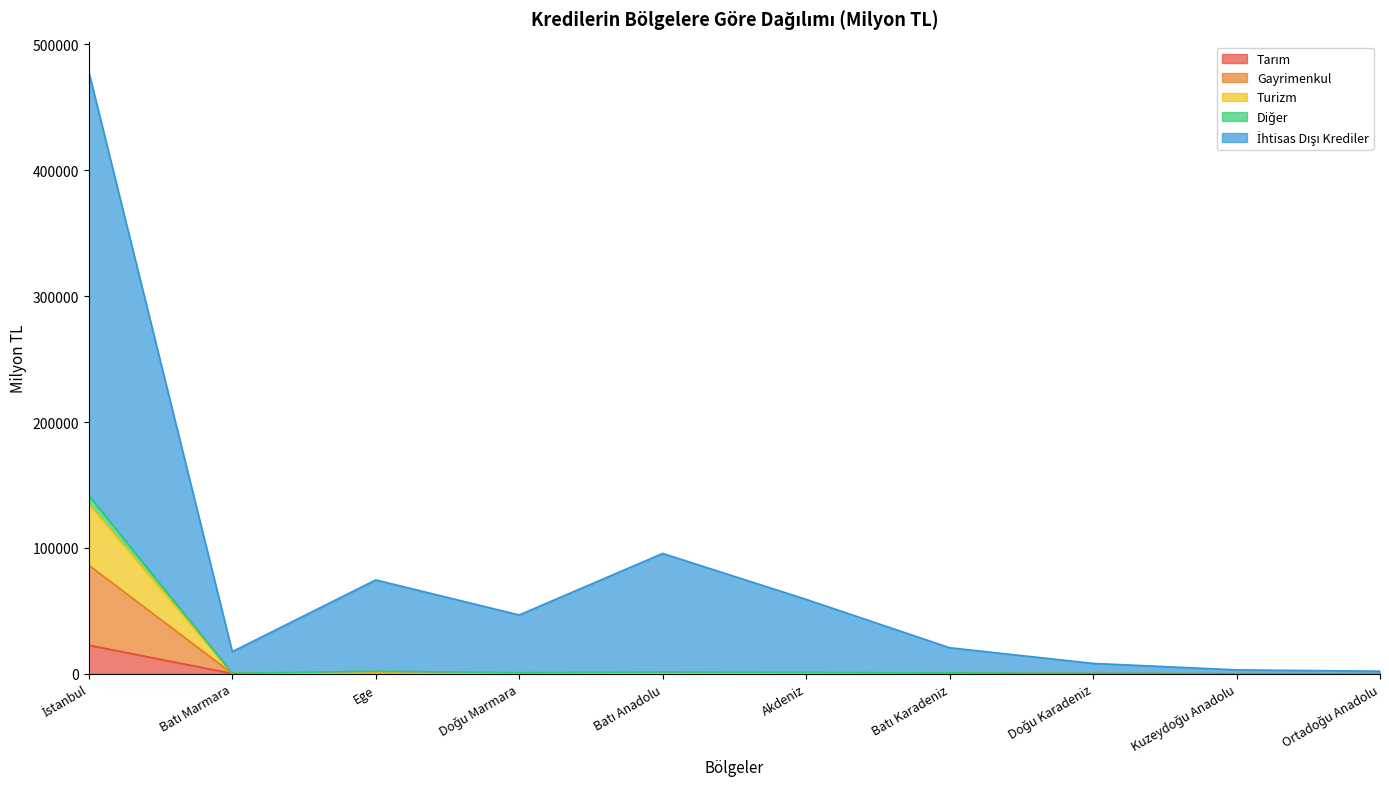

Is the value of Turizm at Doğu Marmara greater than the value of Diğer at Ortadoğu Anadolu?

No